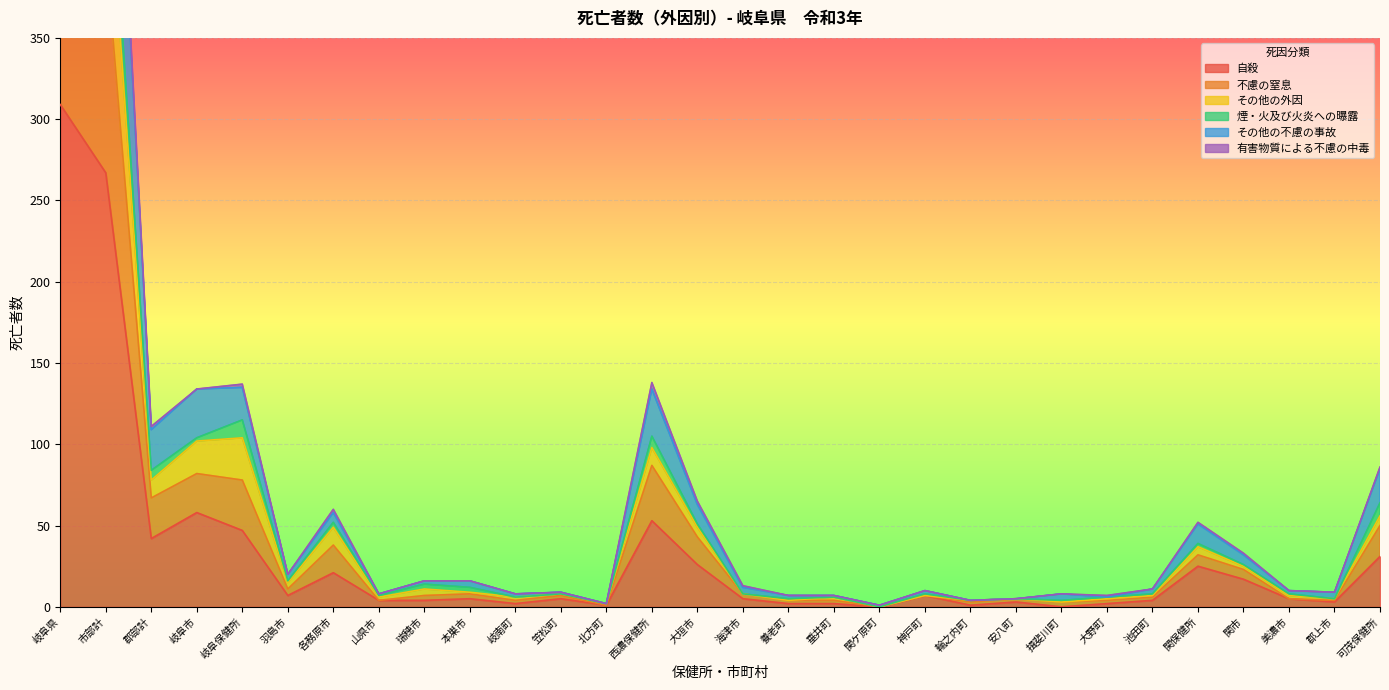

True or false: 自殺 has a value of 47 at 岐阜保健所.

True